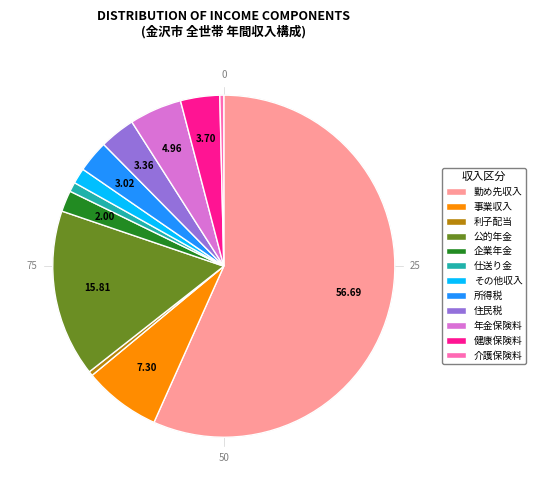

To the nearest percent, what is the average slice percentage?

8%